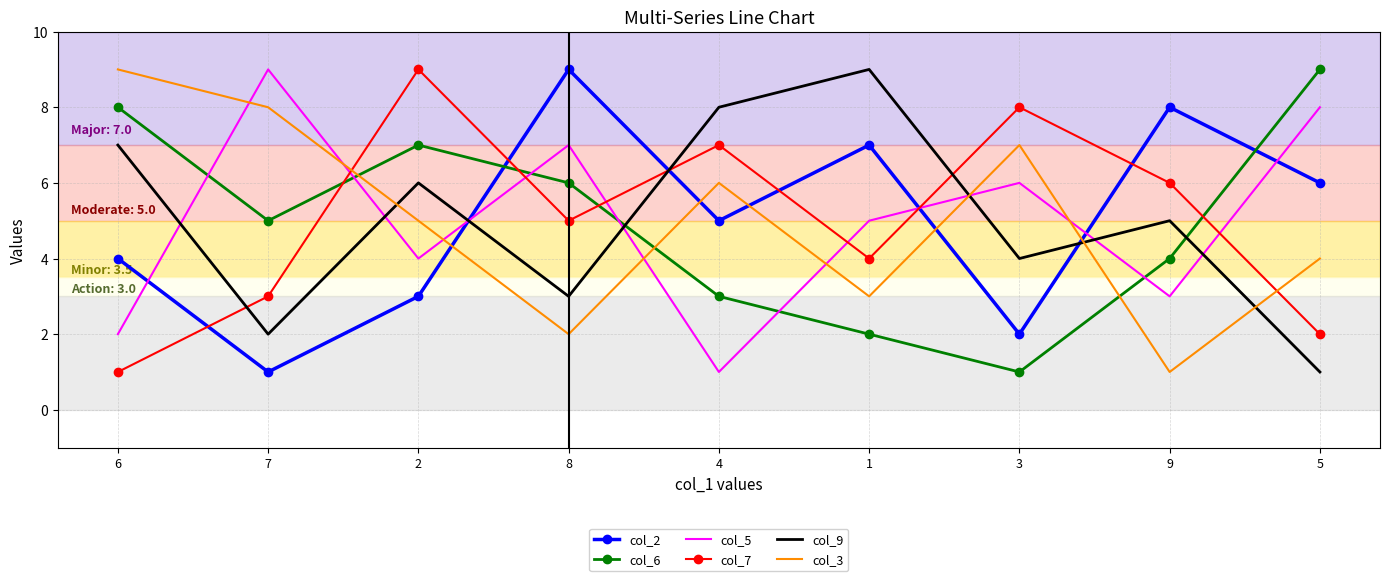

Rank the series at 9 from lowest to highest value.

col_3, col_5, col_6, col_9, col_7, col_2